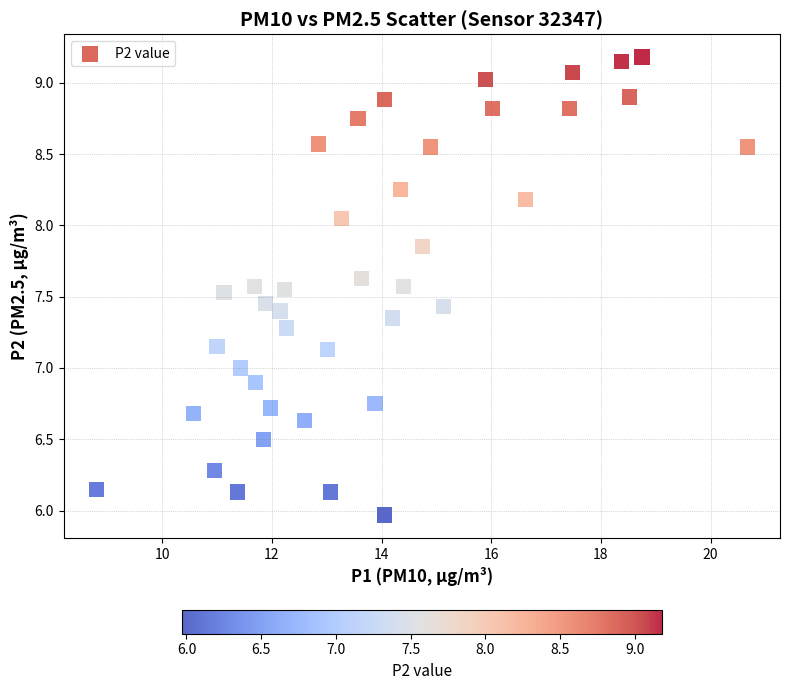

What is the range of Y values (max minus min)?

3.2